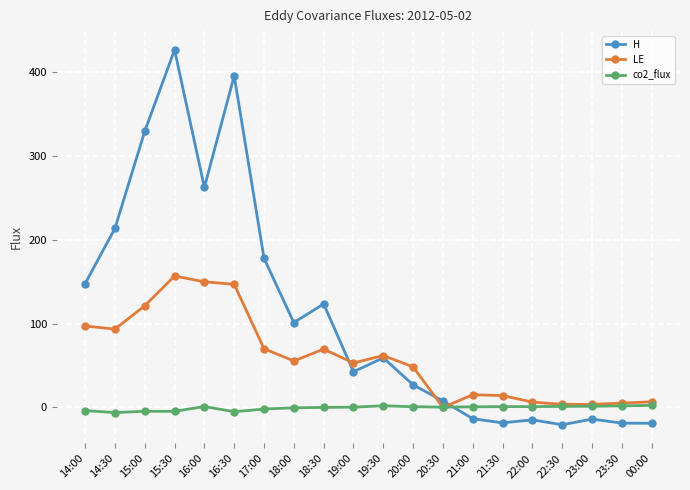

List the series in order of their peak value, highest first.

H, LE, co2_flux